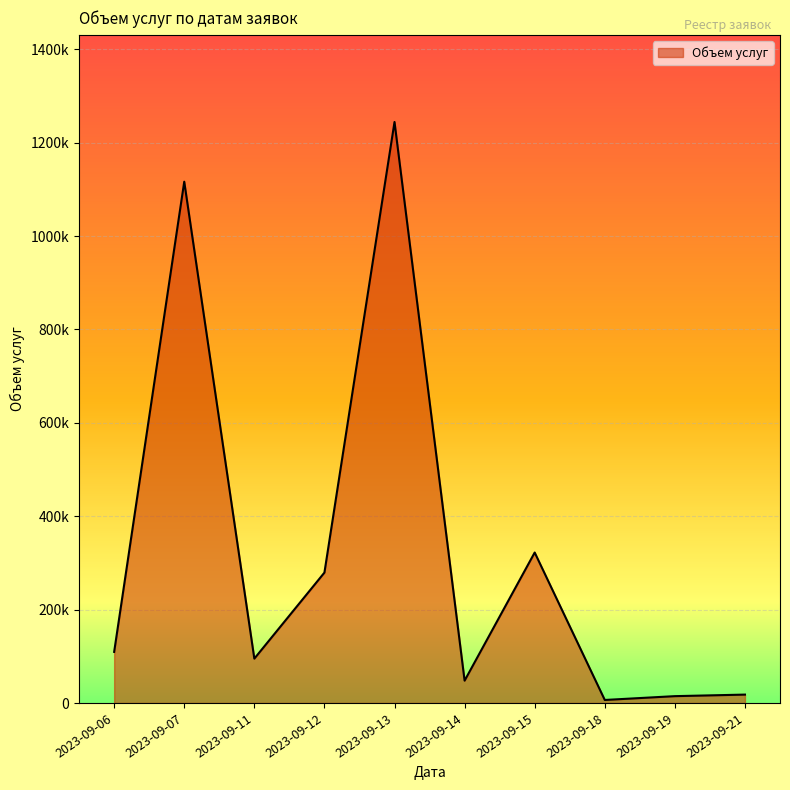

Does the chart have visible grid lines?

Yes